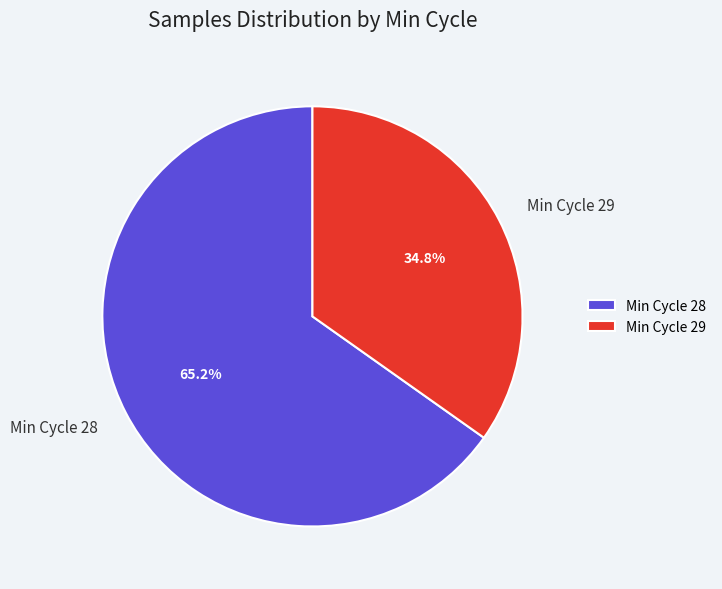

How many segments does this pie chart have?

2